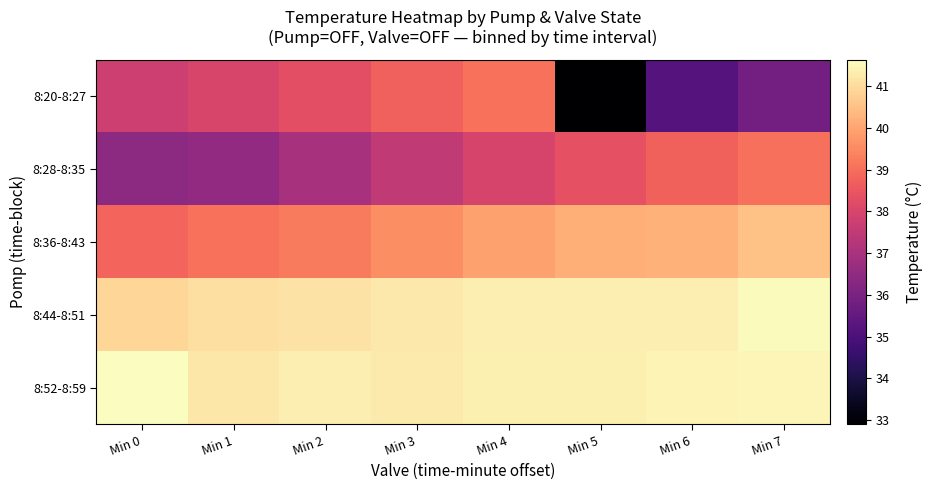

Which series has the largest total across all categories?

8:52-8:59